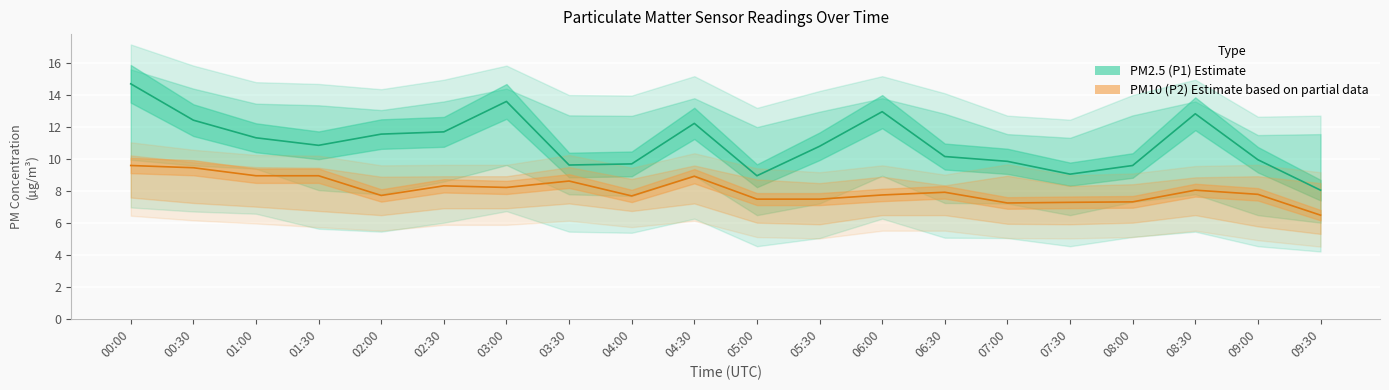

Reading left to right, extract all data points from this chart.

PM2.5 (P1) Estimate: 14.7	12.4	11.3	10.8	11.5	11.7	13.6	9.6	9.7	12.2	8.9	10.8	12.9	10.1	9.8	9.0	9.6	12.8	9.9	8.0
PM10 (P2) Estimate based on partial data: 9.6	9.4	8.9	8.9	7.7	8.3	8.2	8.6	7.7	8.9	7.5	7.5	7.7	7.9	7.2	7.3	7.3	8.0	7.8	6.5